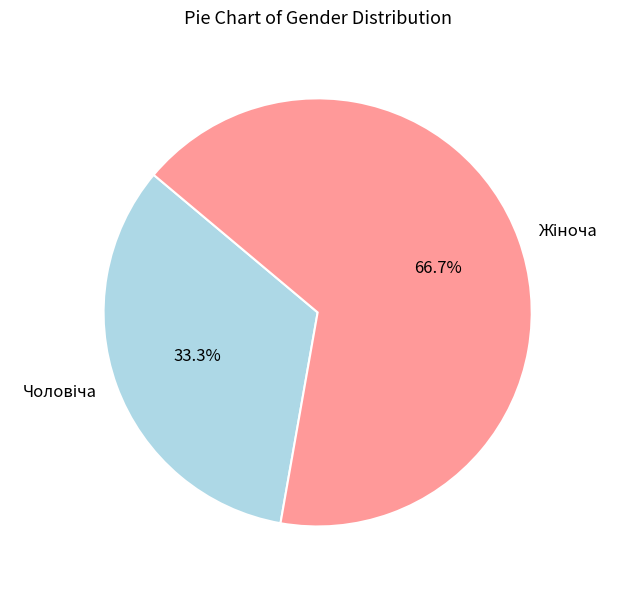

Is there any slice that represents more than half of the pie?

Yes